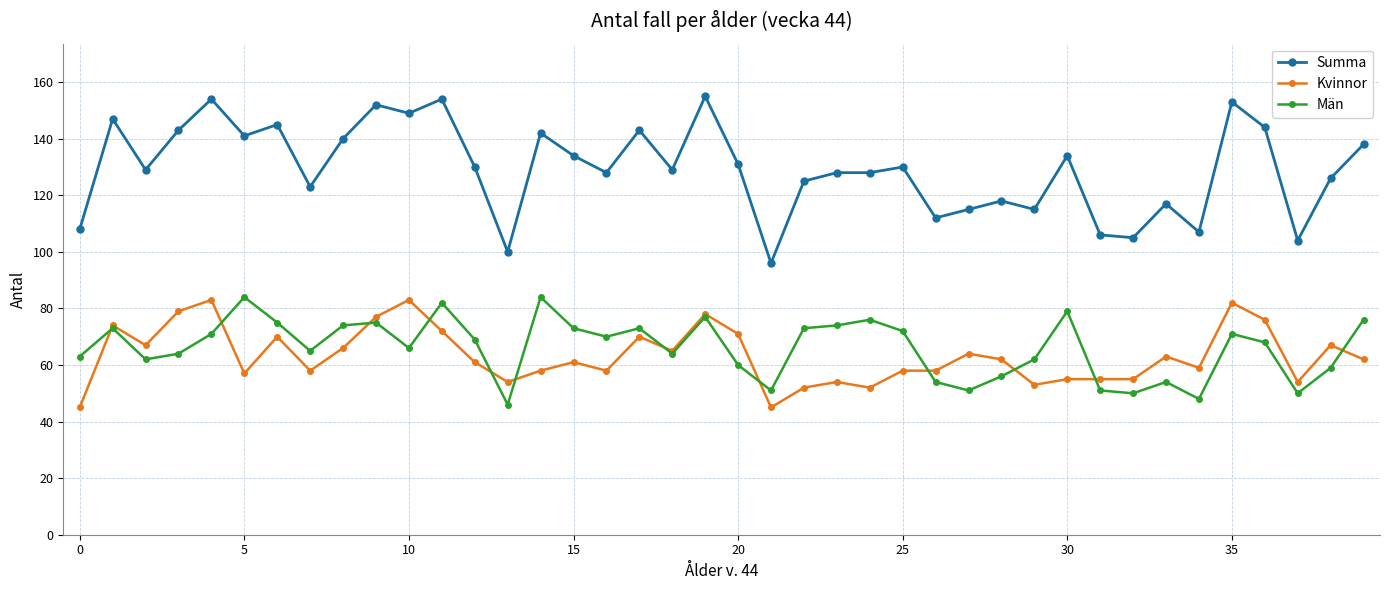

Which series has the largest total across all categories?

Summa